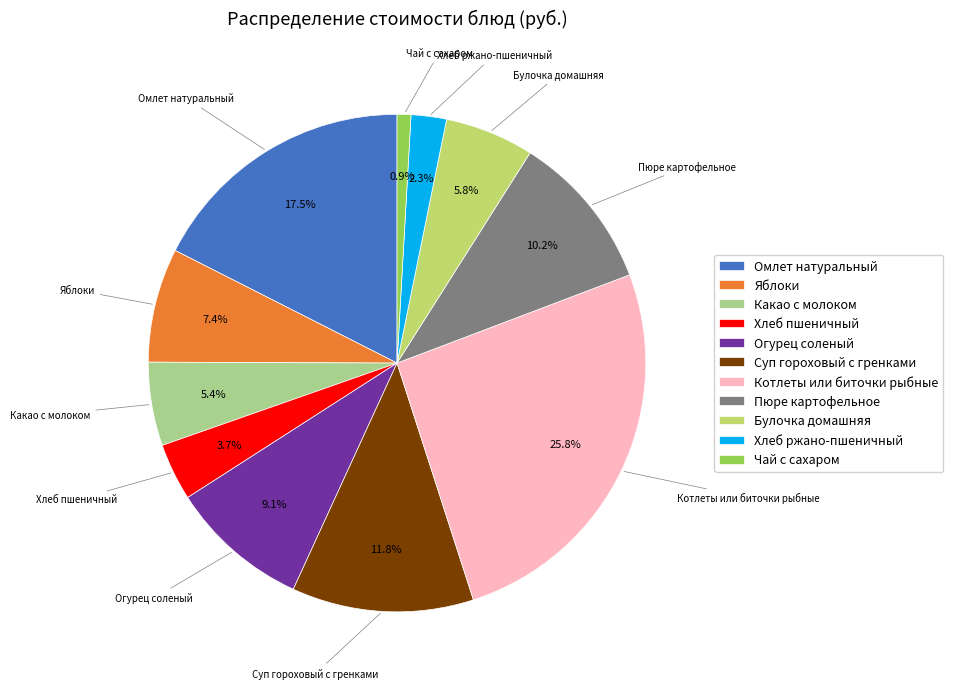

Between Суп гороховый с гренками and Огурец соленый, which is larger?

Суп гороховый с гренками